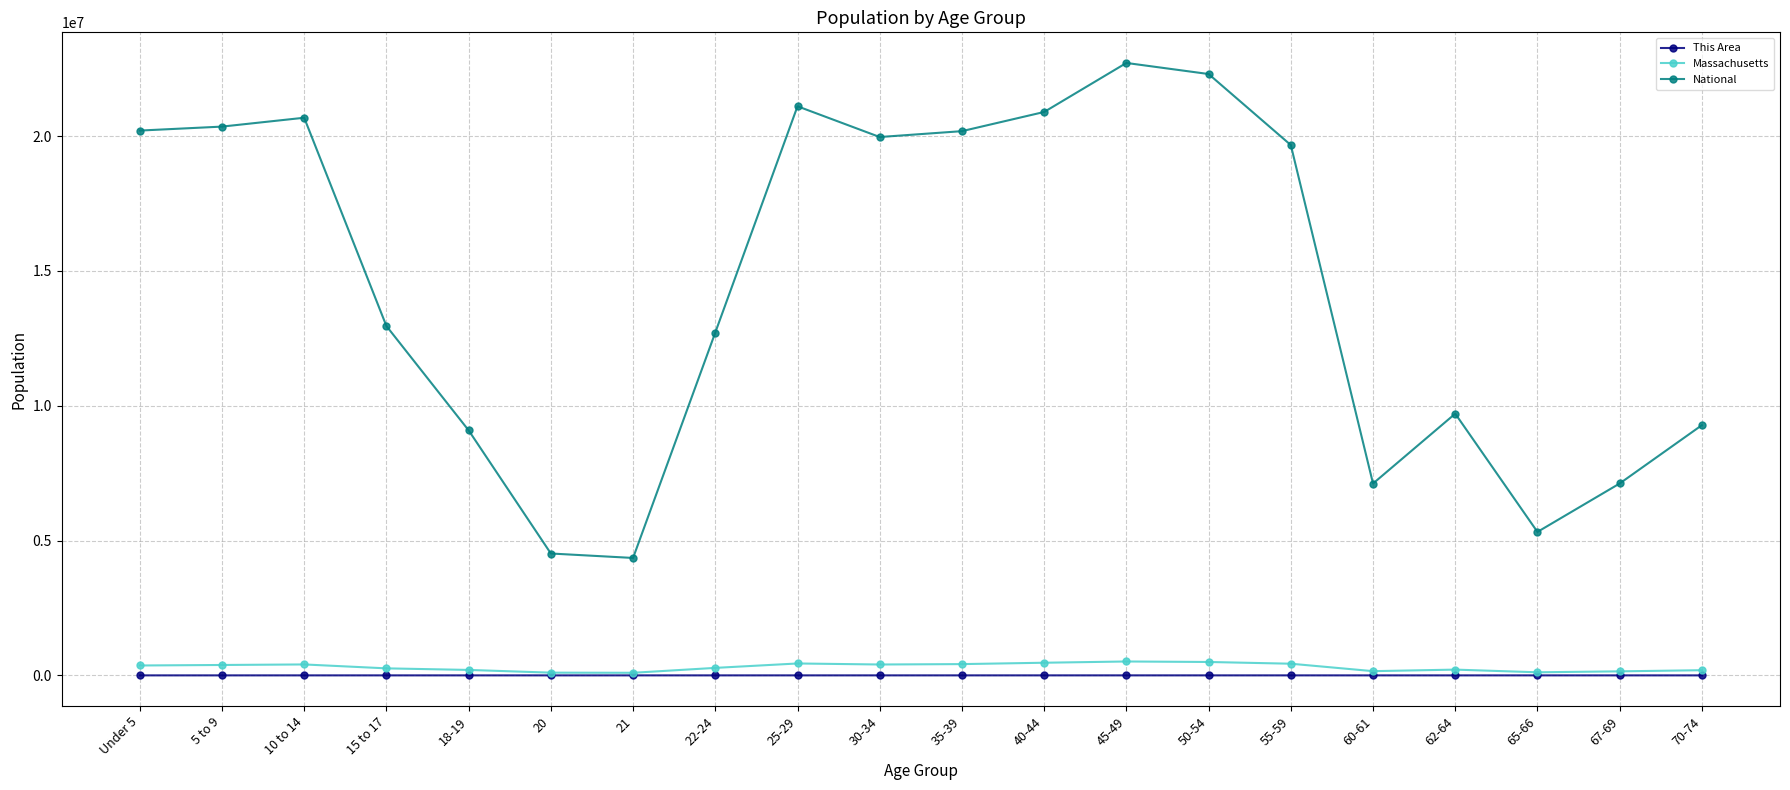

Does the chart display data point markers on the line(s)?

Yes